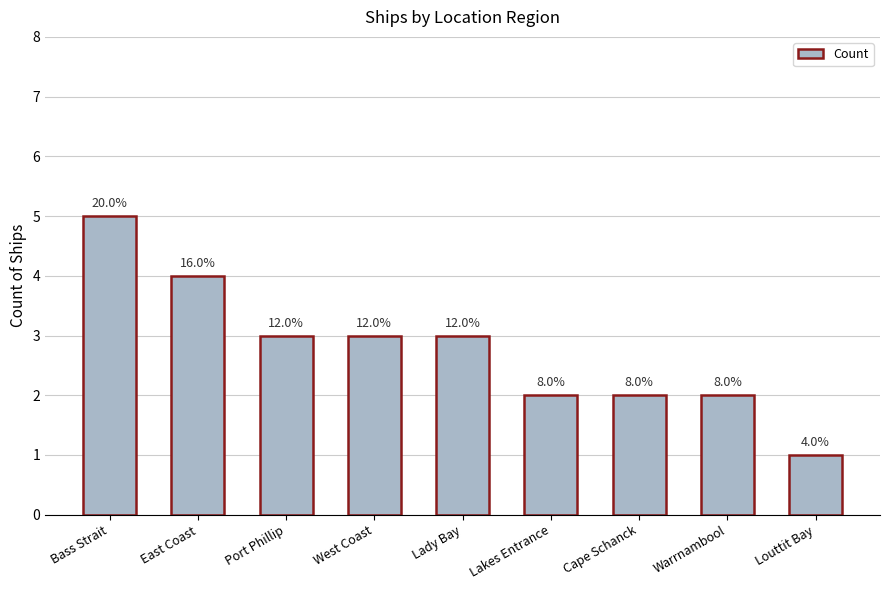

Does the chart contain any negative values?

No